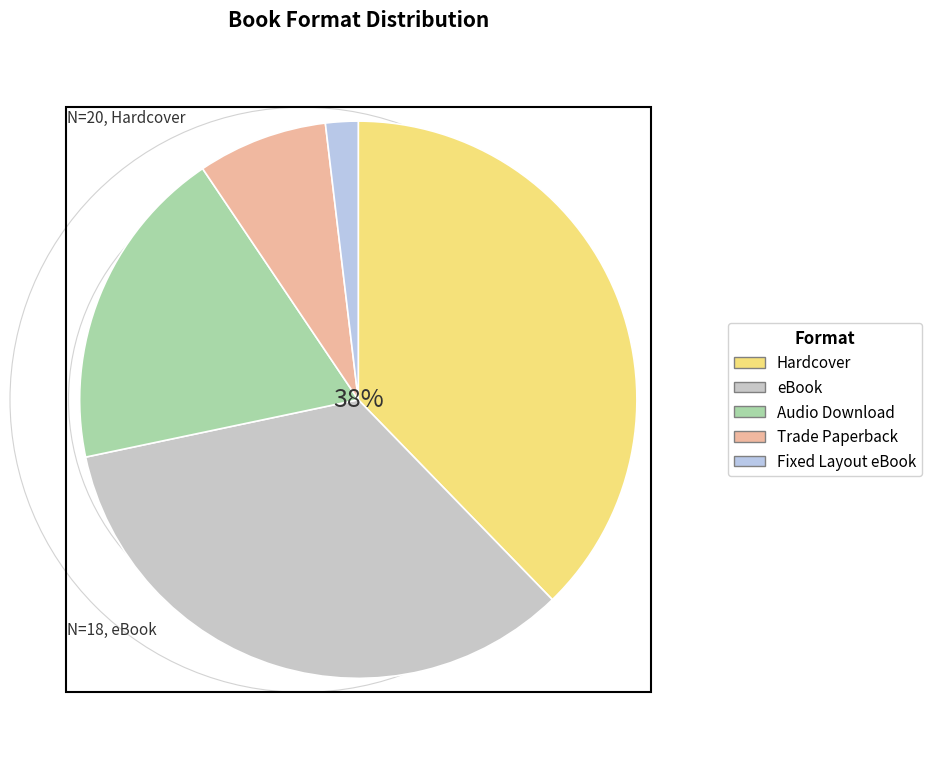

To the nearest percent, what is the combined percentage of eBook and Trade Paperback?

42%